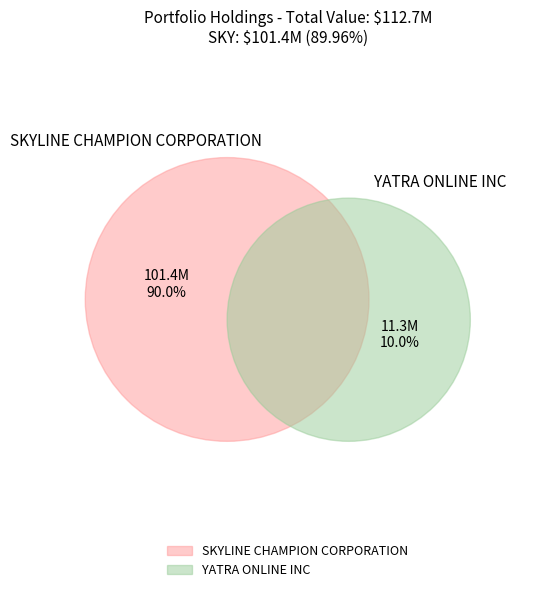

To the nearest percent, what is the difference between the YATRA ONLINE INC and SKYLINE CHAMPION CORPORATION slice percentages?

80%